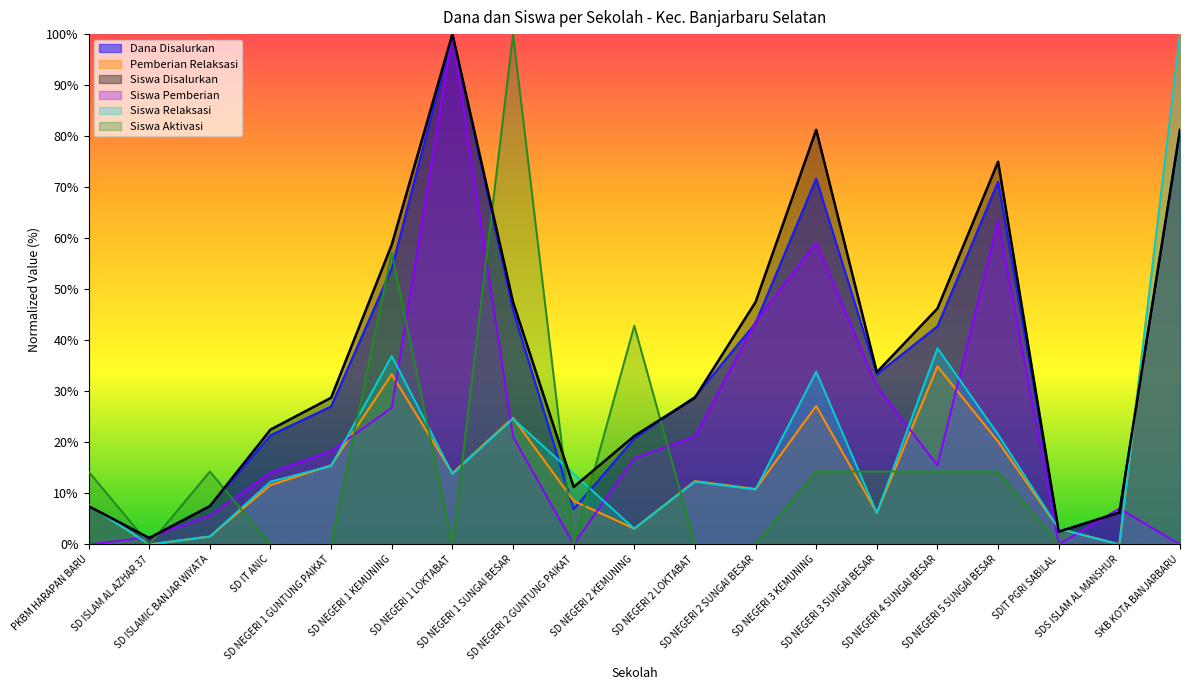

At SD ISLAMIC BANJAR WIYATA, list the series in order from largest to smallest.

Siswa Aktivasi, Dana Disalurkan, Siswa Disalurkan, Siswa Pemberian, Pemberian Relaksasi, Siswa Pemberian Relaksasi